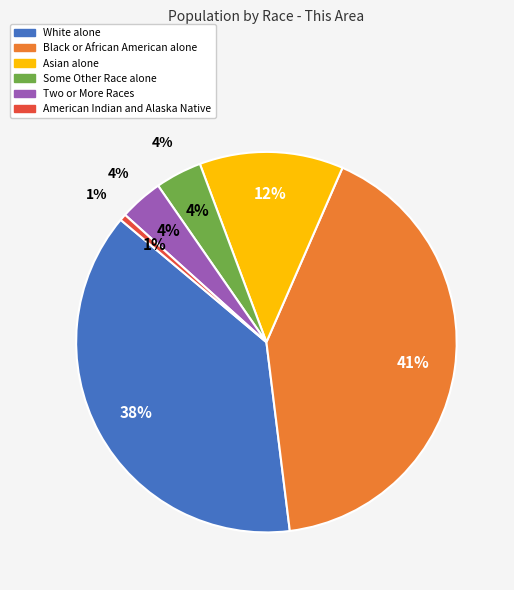

Does White alone represent more than half of the total?

No